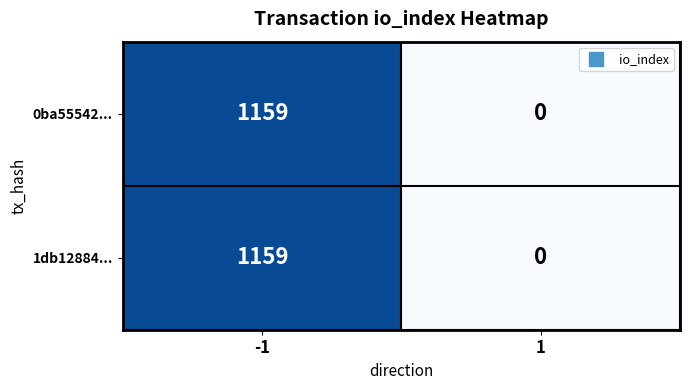

Reading left to right, what are all the values shown in this chart?

0ba55542...: 1159	0
1db12884...: 1159	0